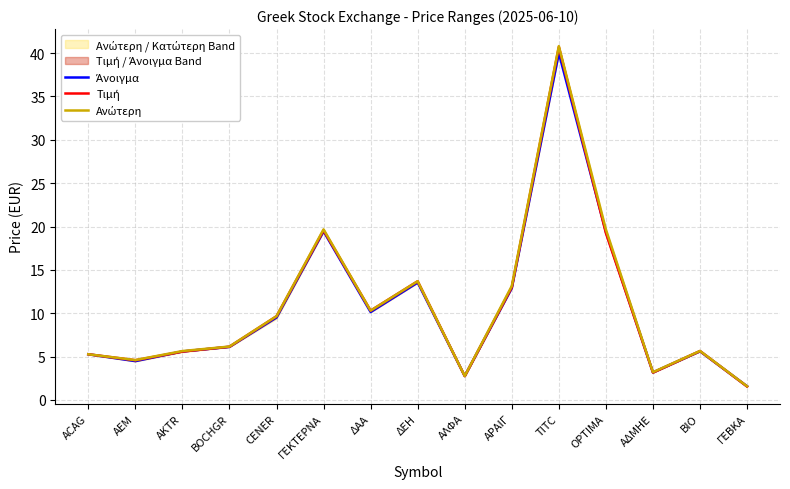

What value does the Τιμή series have at ΔΕΗ?

13.7